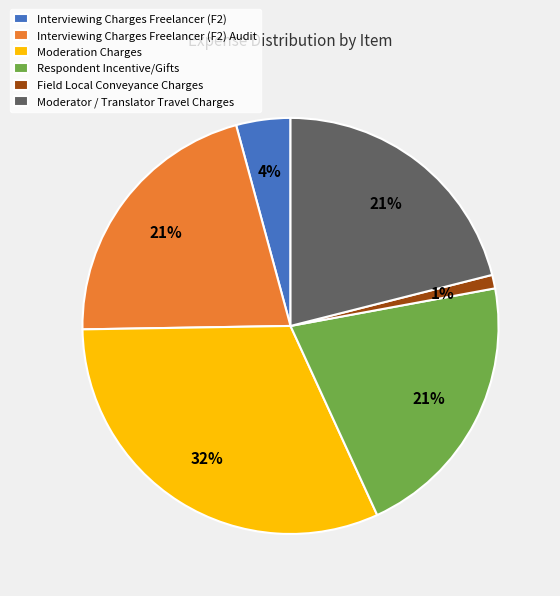

Count the number of slices in the pie.

6